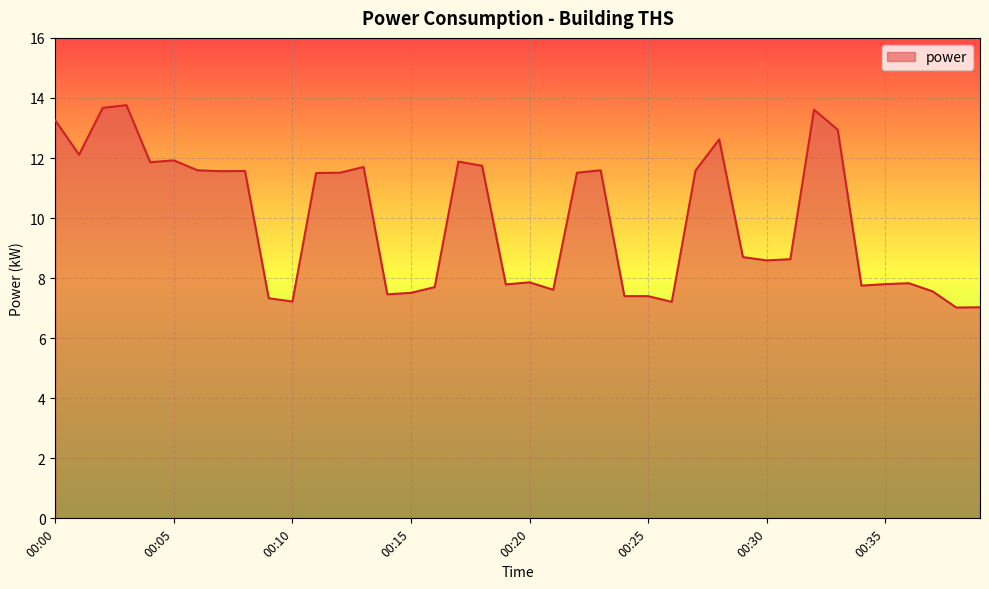

How many lines are shown in the chart?

1